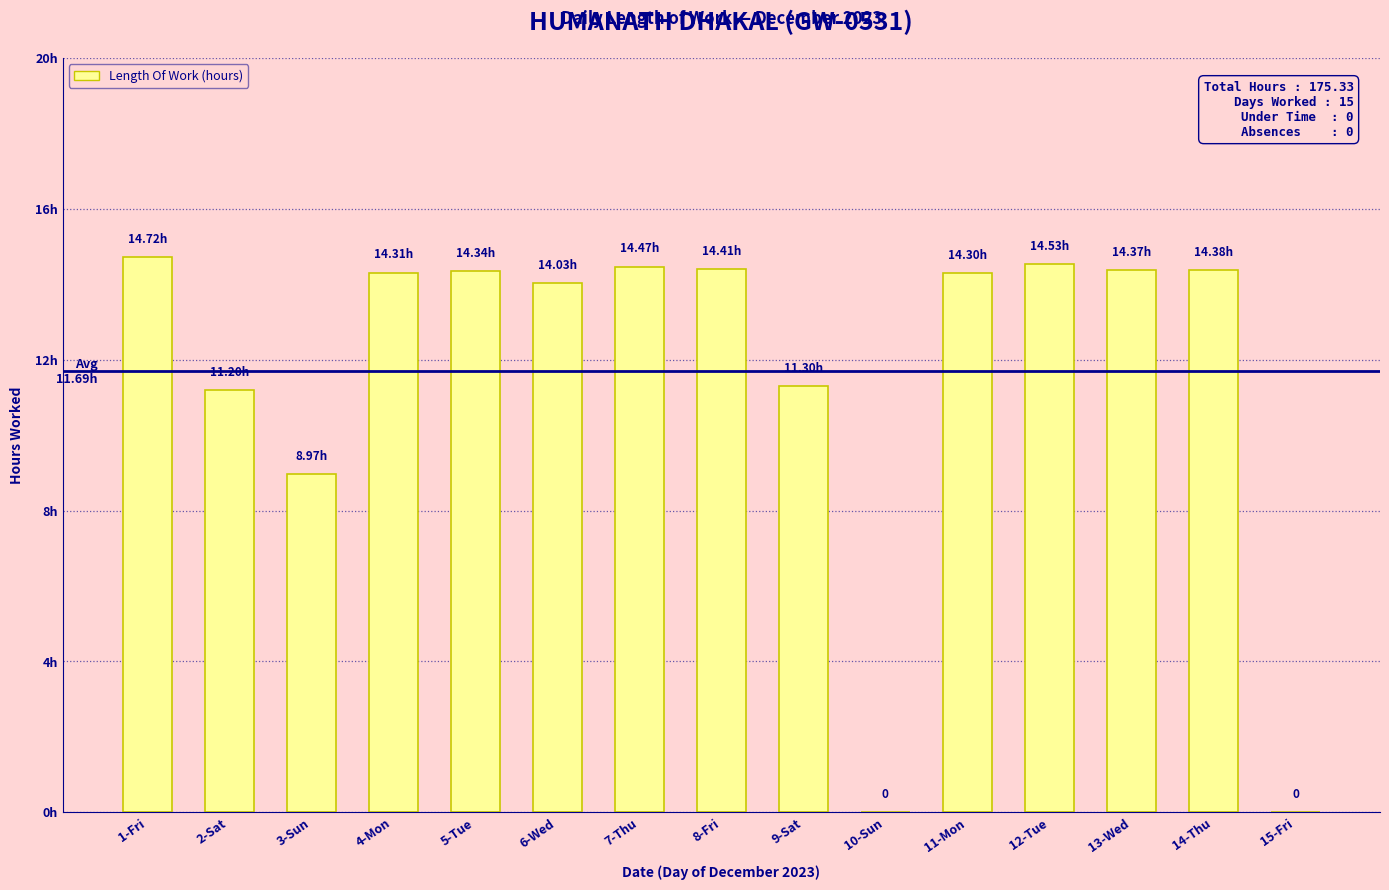

Where is the data nearest to the value 7?

3-Sun